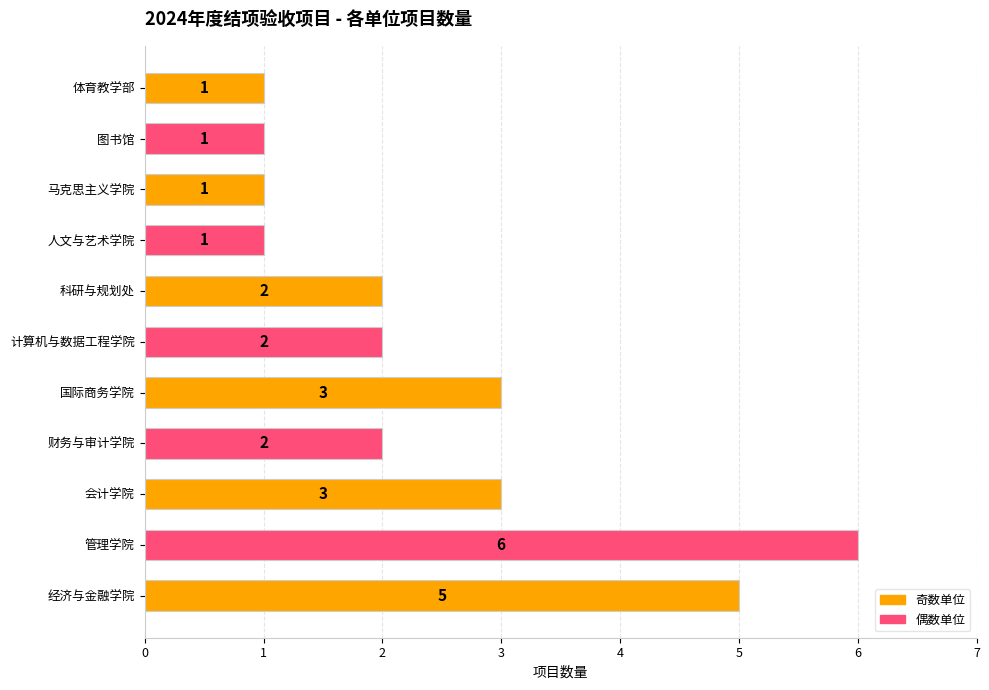

Reading bottom to top, extract all data points from this chart.

经济与金融学院=5	管理学院=6	会计学院=3	财务与审计学院=2	国际商务学院=3	计算机与数据工程学院=2	科研与规划处=2	人文与艺术学院=1	马克思主义学院=1	图书馆=1	体育教学部=1